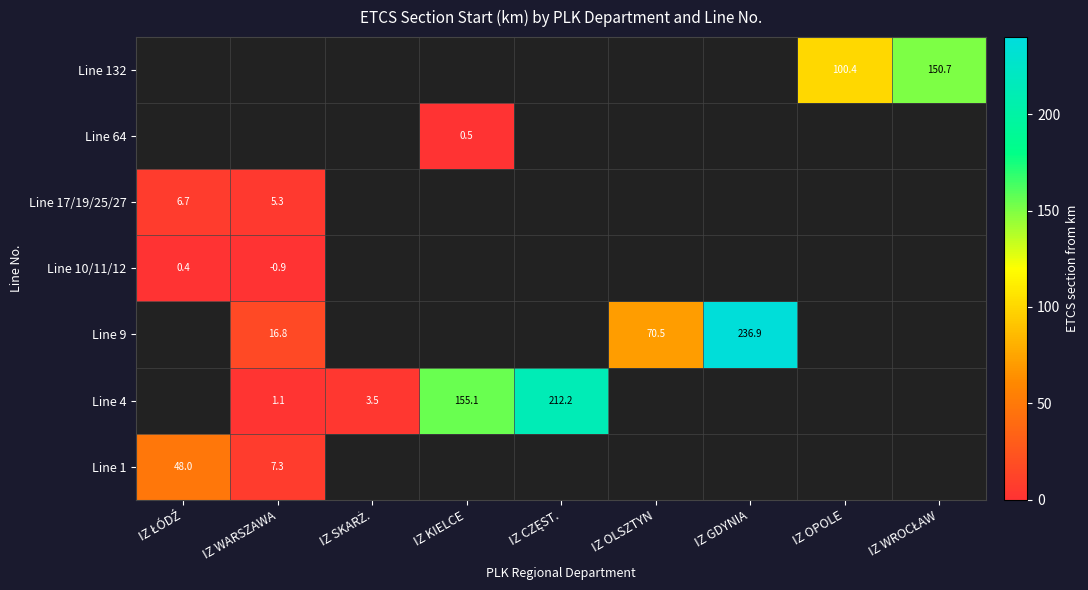

The Line 9 series shows 236.9 at IZ GDYNIA. True or false?

True